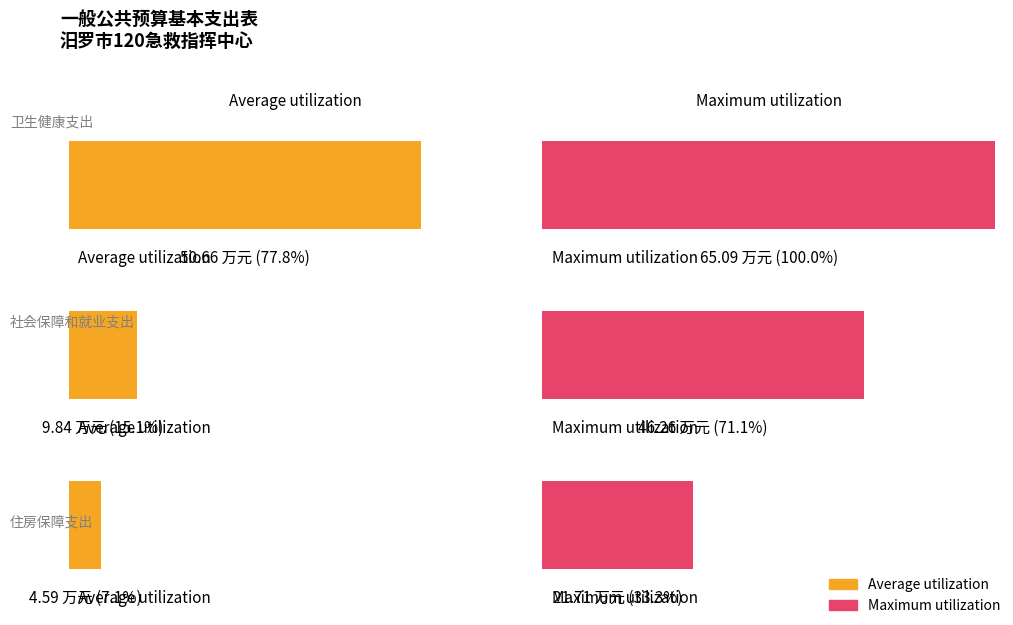

Which has a higher value, 社会保障和就业支出 or 住房保障支出?

社会保障和就业支出